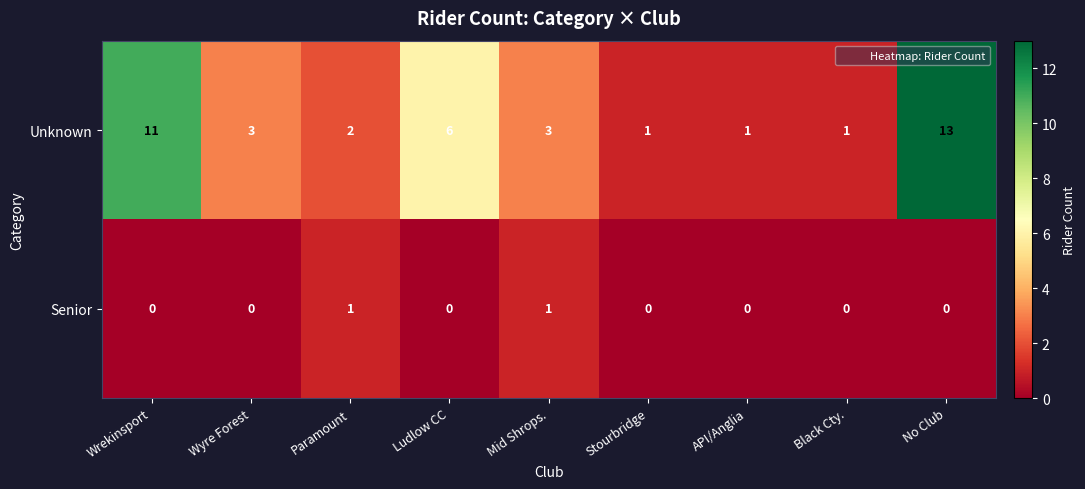

At which category does the chart reach its peak across all series?

No Club